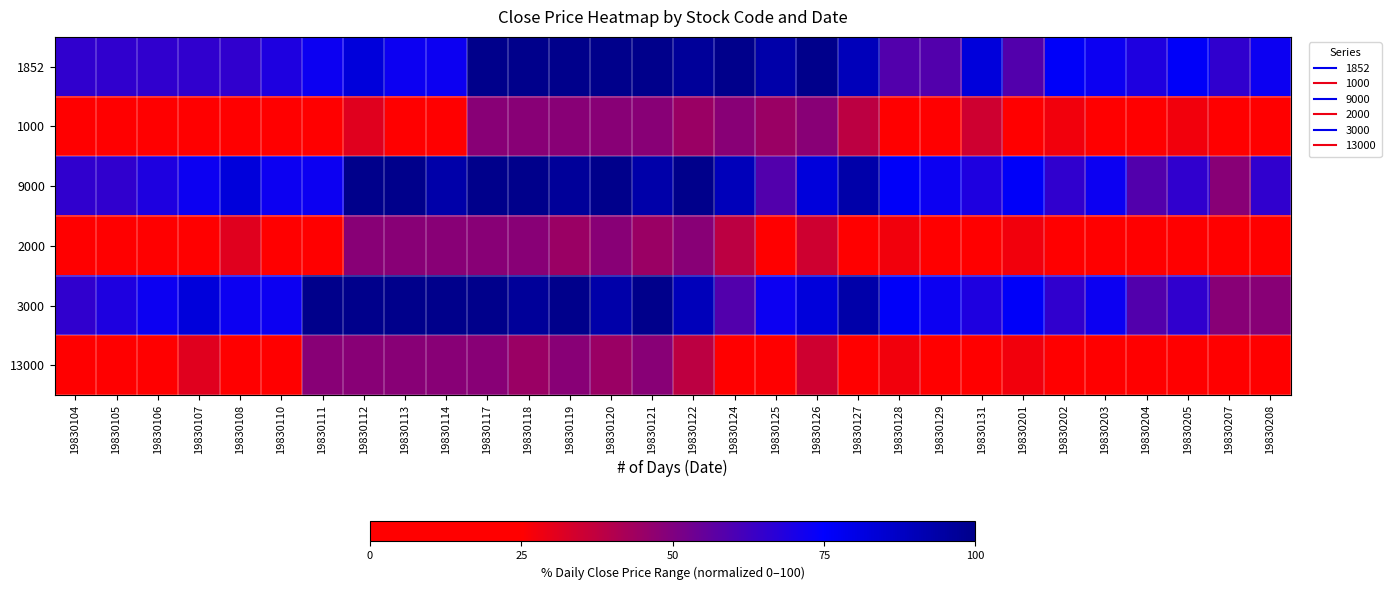

Reading left to right, what are all the values shown in this chart?

1852: 19830104=65.5	19830105=65.5	19830106=65.5	19830107=65.5	19830108=65.5	19830110=69.0	19830111=72.4	19830112=82.8	19830113=72.4	19830114=72.4	19830117=100.0	19830118=100.0	19830119=100.0	19830120=100.0	19830121=100.0	19830122=96.6	19830124=100.0	19830125=93.1	19830126=100.0	19830127=89.7	19830128=58.6	19830129=58.6	19830131=82.8	19830201=58.6	19830202=75.9	19830203=72.4	19830204=69.0	19830205=75.9	19830207=65.5	19830208=72.4
1000: 19830104=17.2	19830105=17.2	19830106=17.2	19830107=17.2	19830108=17.2	19830110=20.7	19830111=24.1	19830112=31.0	19830113=24.1	19830114=24.1	19830117=48.3	19830118=48.3	19830119=48.3	19830120=48.3	19830121=48.3	19830122=44.8	19830124=48.3	19830125=44.8	19830126=48.3	19830127=37.9	19830128=10.3	19830129=10.3	19830131=34.5	19830201=10.3	19830202=27.6	19830203=24.1	19830204=17.2	19830205=27.6	19830207=17.2	19830208=24.1
9000: 19830104=65.5	19830105=65.5	19830106=69.0	19830107=72.4	19830108=82.8	19830110=72.4	19830111=72.4	19830112=100.0	19830113=100.0	19830114=93.1	19830117=100.0	19830118=100.0	19830119=96.6	19830120=100.0	19830121=93.1	19830122=100.0	19830124=89.7	19830125=58.6	19830126=82.8	19830127=93.1	19830128=75.9	19830129=72.4	19830131=69.0	19830201=75.9	19830202=65.5	19830203=72.4	19830204=58.6	19830205=65.5	19830207=48.3	19830208=65.5
2000: 19830104=17.2	19830105=17.2	19830106=20.7	19830107=24.1	19830108=31.0	19830110=24.1	19830111=24.1	19830112=48.3	19830113=48.3	19830114=48.3	19830117=48.3	19830118=48.3	19830119=44.8	19830120=48.3	19830121=44.8	19830122=48.3	19830124=37.9	19830125=10.3	19830126=34.5	19830127=10.3	19830128=27.6	19830129=24.1	19830131=17.2	19830201=27.6	19830202=17.2	19830203=24.1	19830204=10.3	19830205=17.2	19830207=0.0	19830208=17.2
3000: 19830104=65.5	19830105=69.0	19830106=72.4	19830107=82.8	19830108=72.4	19830110=72.4	19830111=100.0	19830112=100.0	19830113=100.0	19830114=100.0	19830117=100.0	19830118=96.6	19830119=100.0	19830120=93.1	19830121=100.0	19830122=89.7	19830124=58.6	19830125=72.4	19830126=82.8	19830127=93.1	19830128=75.9	19830129=72.4	19830131=69.0	19830201=75.9	19830202=65.5	19830203=72.4	19830204=58.6	19830205=65.5	19830207=48.3	19830208=48.3
13000: 19830104=17.2	19830105=20.7	19830106=24.1	19830107=31.0	19830108=24.1	19830110=24.1	19830111=48.3	19830112=48.3	19830113=48.3	19830114=48.3	19830117=48.3	19830118=44.8	19830119=48.3	19830120=44.8	19830121=48.3	19830122=37.9	19830124=10.3	19830125=24.1	19830126=34.5	19830127=10.3	19830128=27.6	19830129=24.1	19830131=17.2	19830201=27.6	19830202=17.2	19830203=24.1	19830204=10.3	19830205=17.2	19830207=0.0	19830208=0.0